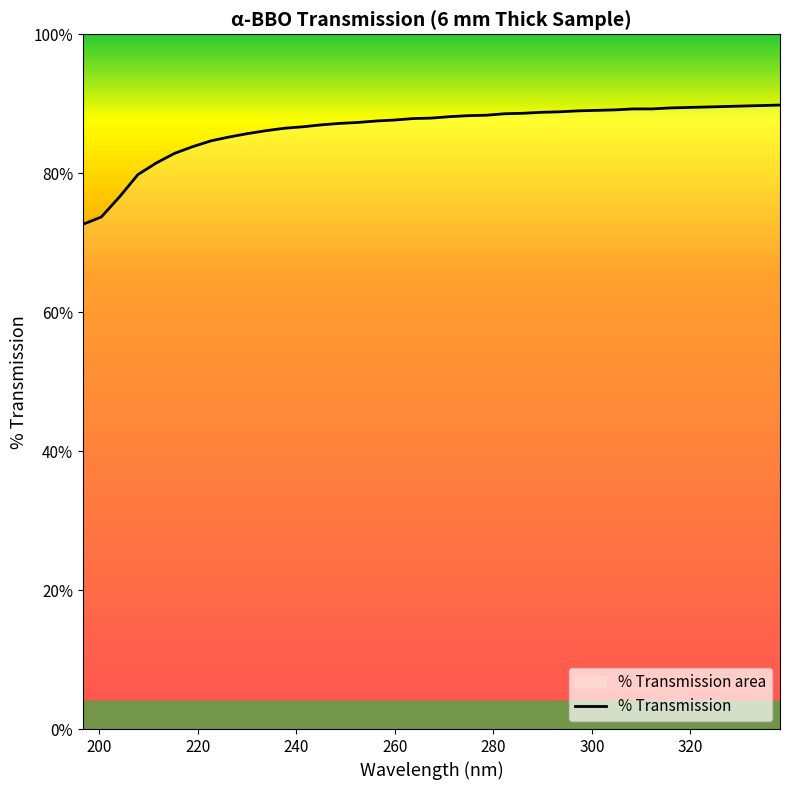

What is the difference between the maximum and minimum values?

17.2